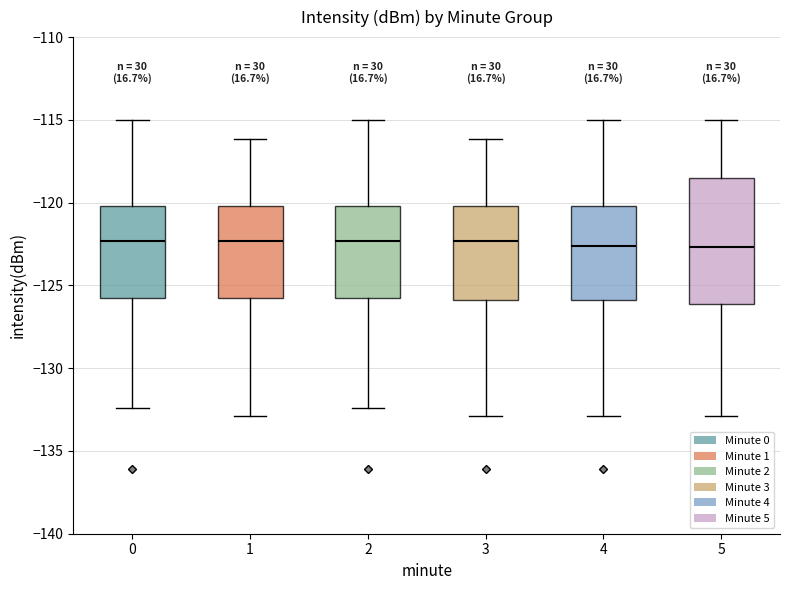

Reading left to right, read every box against the y-axis: the position of its median line, the range the box covers, and the ends of its whiskers. The values are not printed on the chart, so give them approximately, as read against the axis.

0: median -122.5, box -126.0 to -120.0, whiskers -132.5 to -115.0
1: median -122.5, box -126.0 to -120.0, whiskers -133.0 to -116.0
2: median -122.5, box -126.0 to -120.0, whiskers -132.5 to -115.0
3: median -122.5, box -126.0 to -120.0, whiskers -133.0 to -116.0
4: median -122.5, box -126.0 to -120.0, whiskers -133.0 to -115.0
5: median -122.5, box -126.0 to -118.5, whiskers -133.0 to -115.0